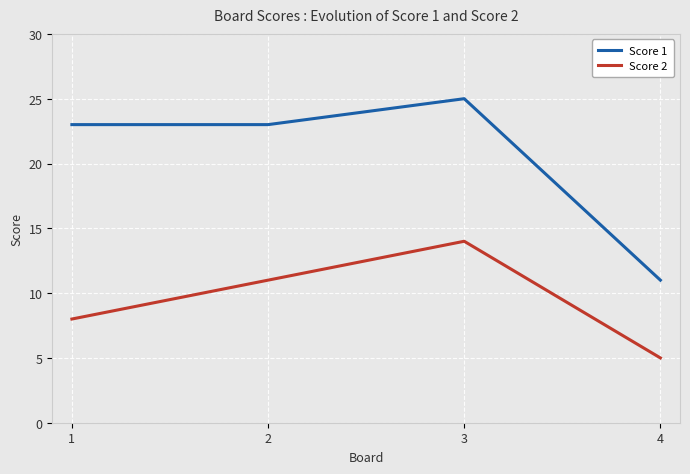

Count the Score 1 values in the range 23 to 25.

3